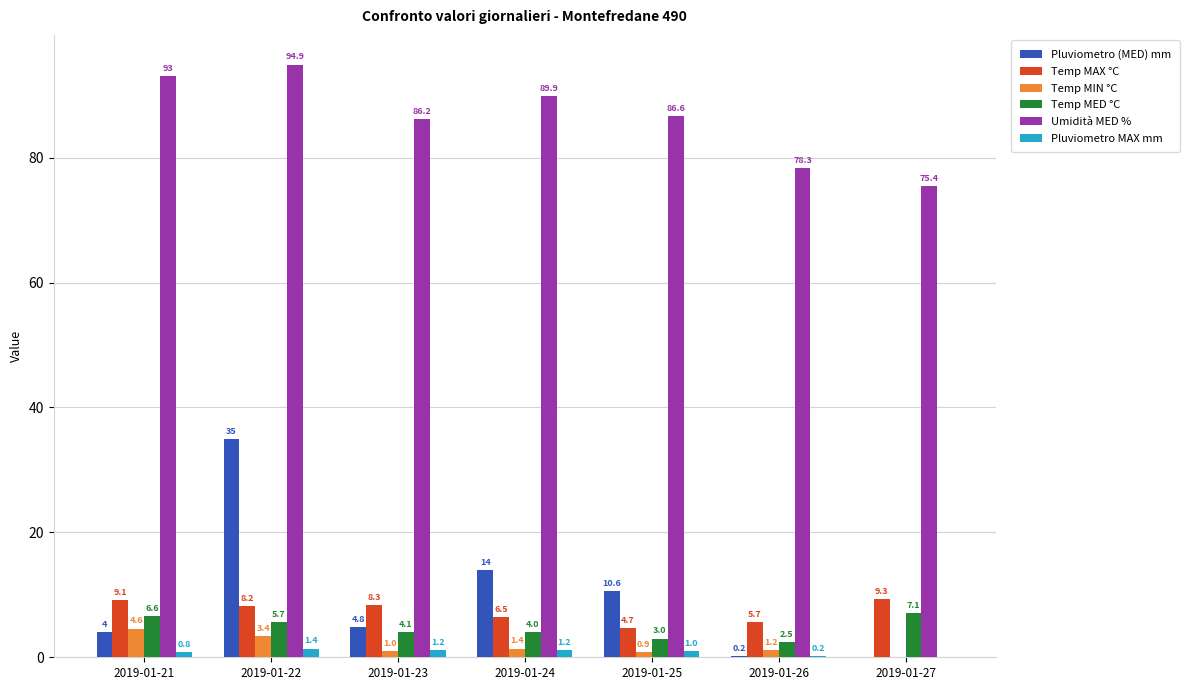

At which category is the sum across all series the highest?

2019-01-22